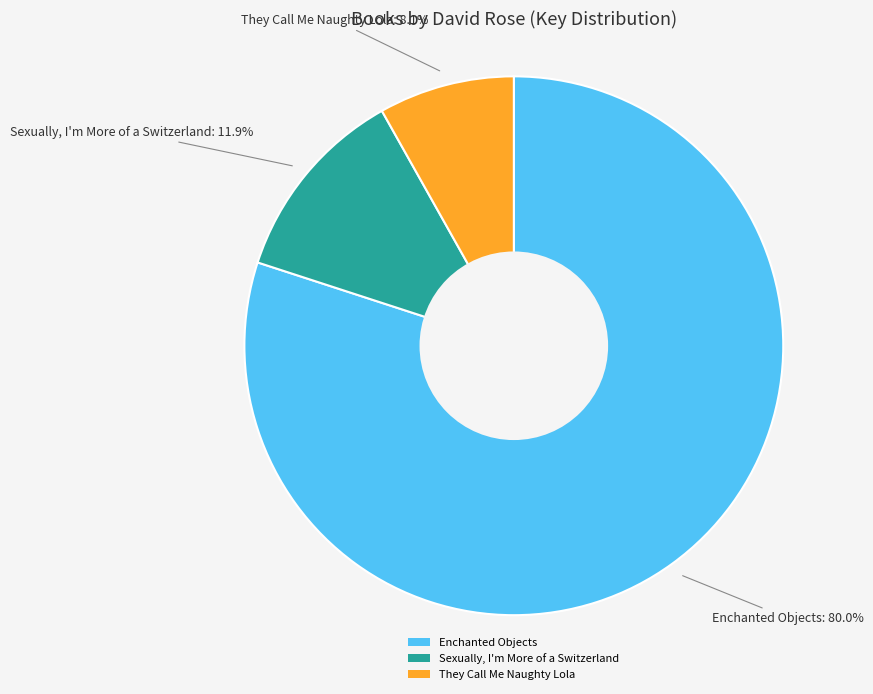

Approximately how many times larger is the value at Sexually, I'm More of a Switzerland compared to They Call Me Naughty Lola?

1.5